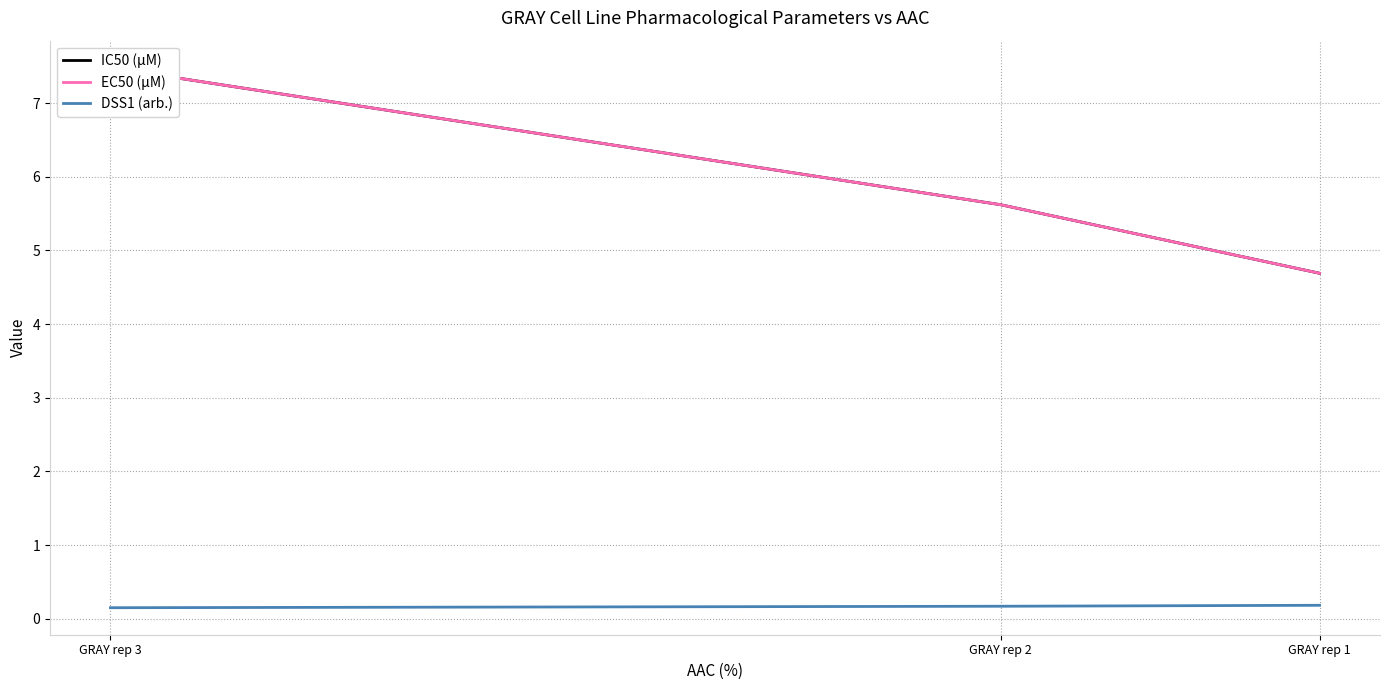

Read the DSS1 (arb.) value at GRAY rep 3.

0.2